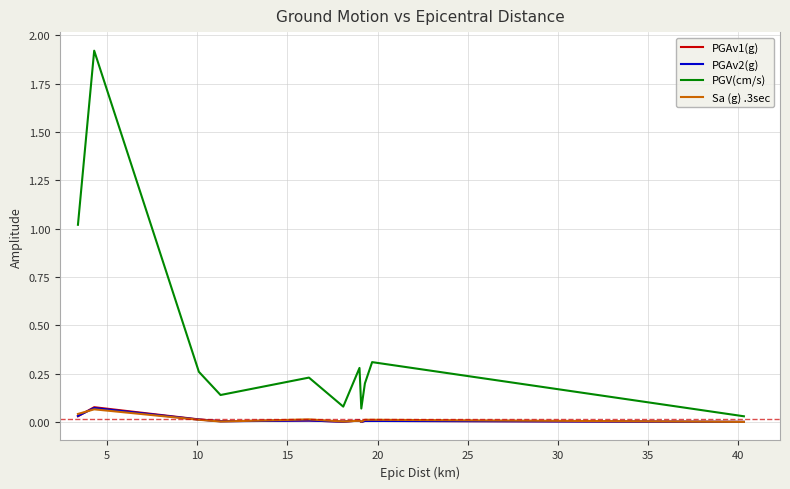

What is the greatest value displayed?

1.9